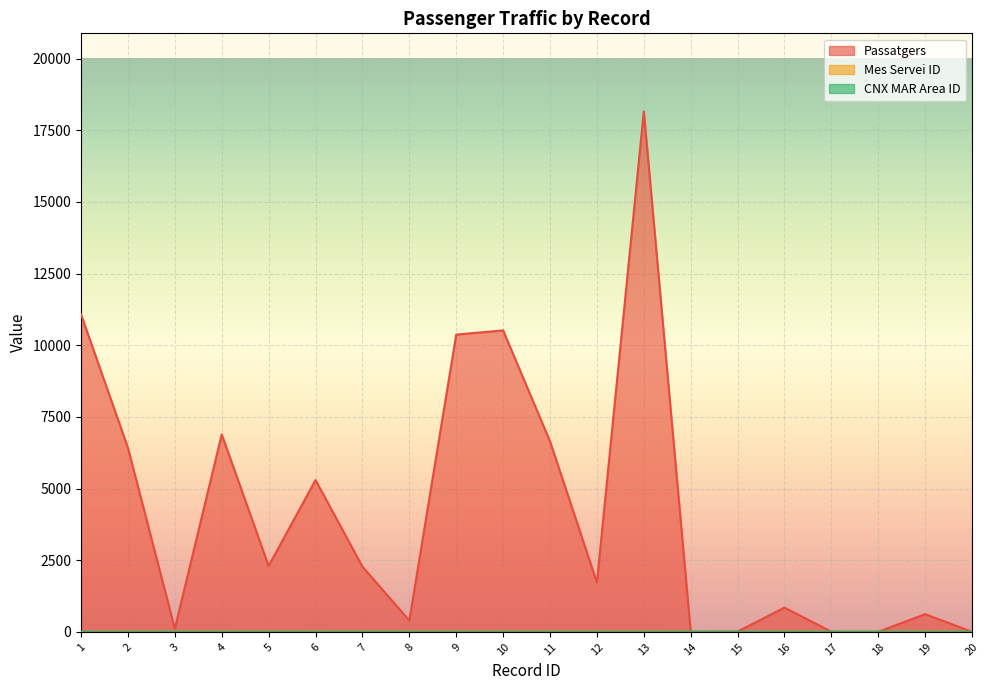

What is the total value across all series at 6?

5299